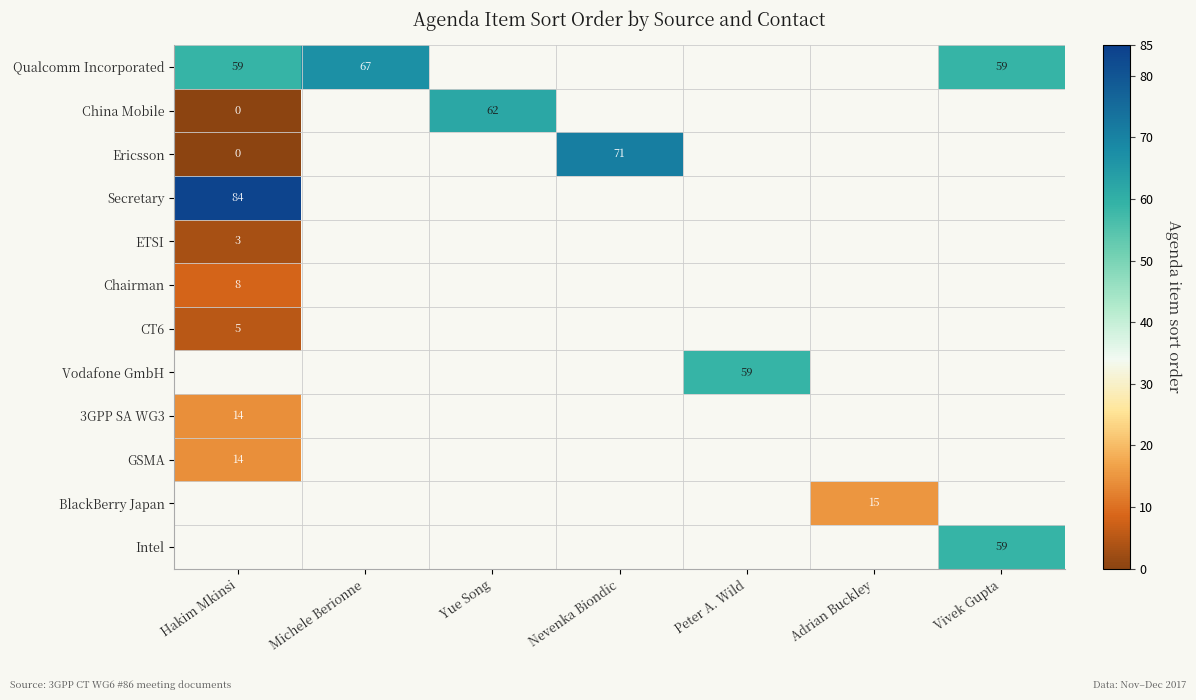

At which label does GSMA reach its minimum?

Hakim Mkinsi